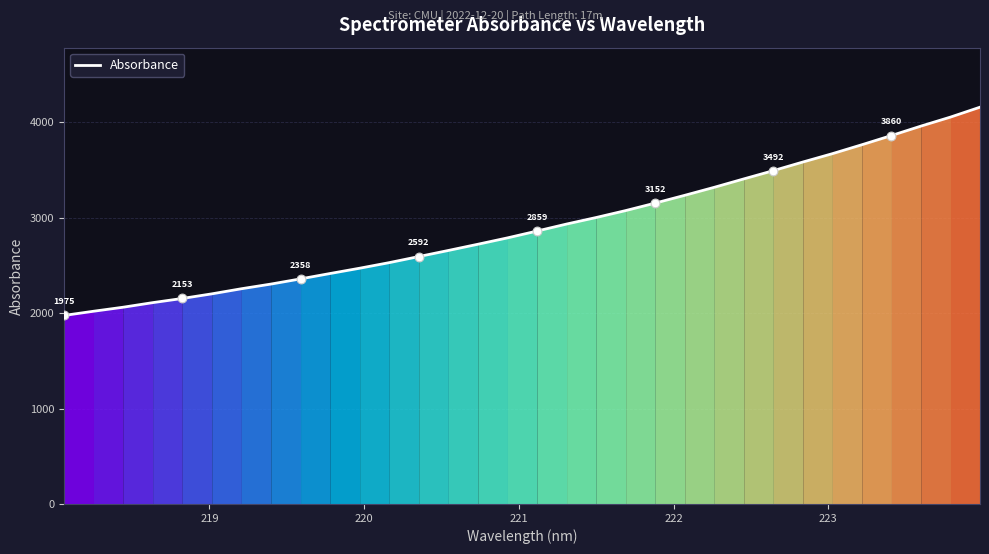

What is the smallest value displayed?

1974.8